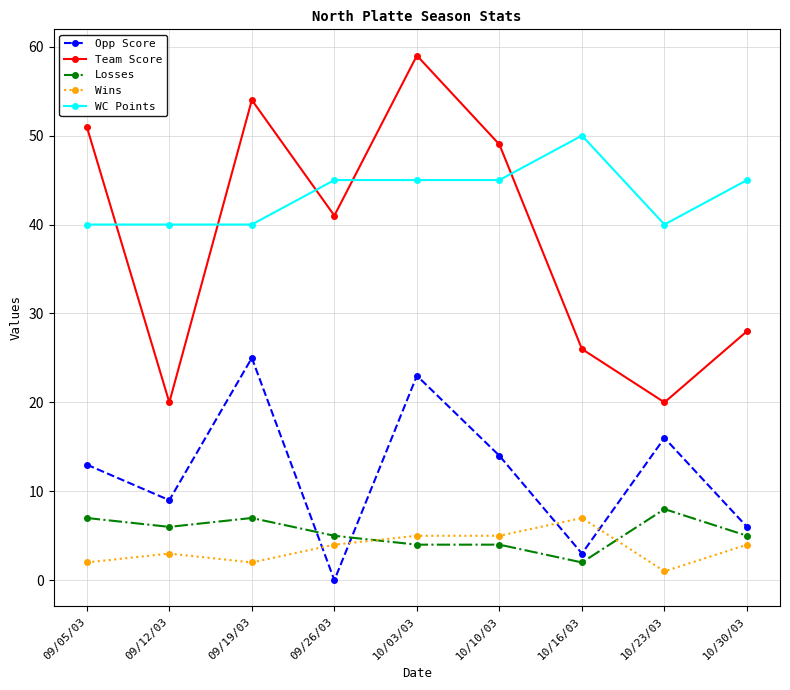

Does the chart have visible grid lines?

Yes